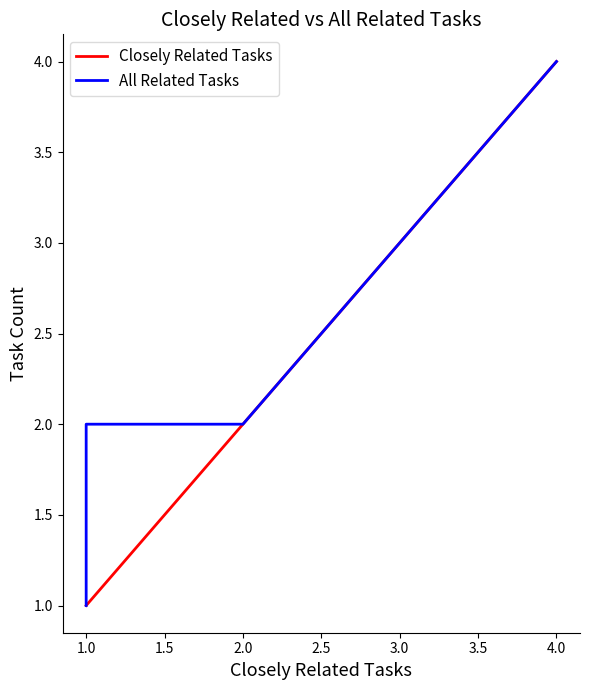

Is the value of All Related Tasks at 1.0 greater than the value of Closely Related Tasks at 1.0?

Yes